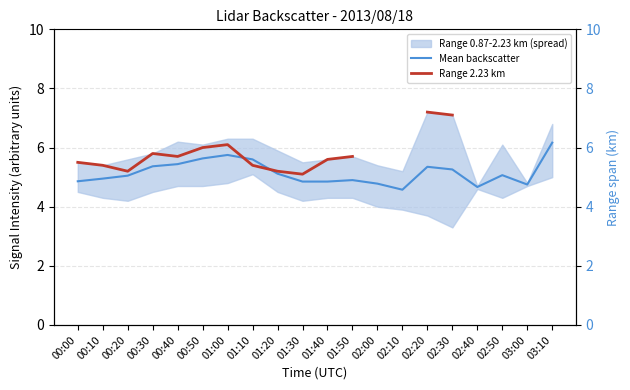

Which series ends up on top after the final intersection of Mean backscatter and Range 2.23 km?

Range 2.23 km